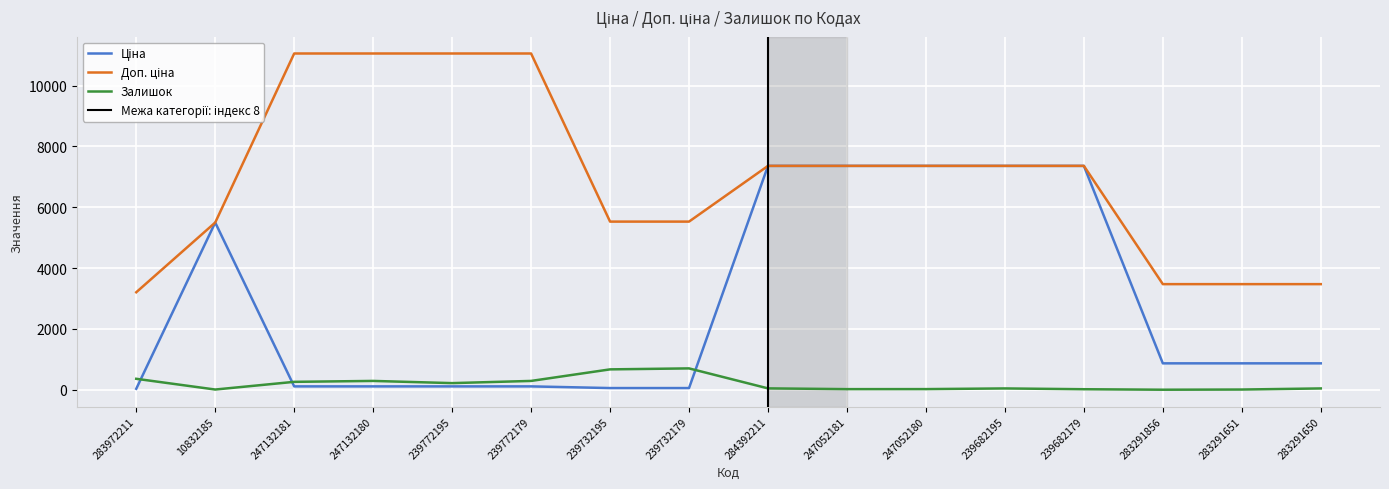

Where is the first local maximum for Ціна?

10832185